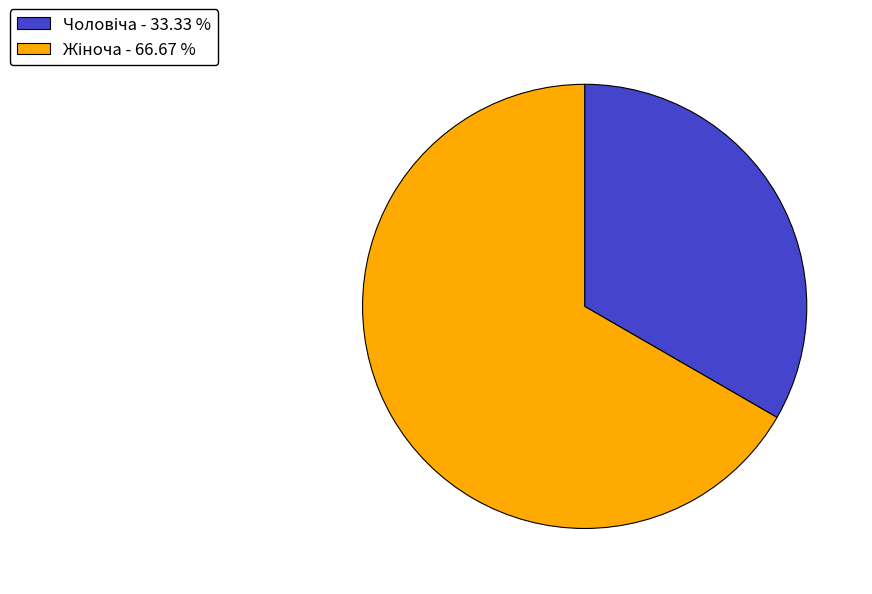

Is there any slice that represents more than half of the pie?

Yes